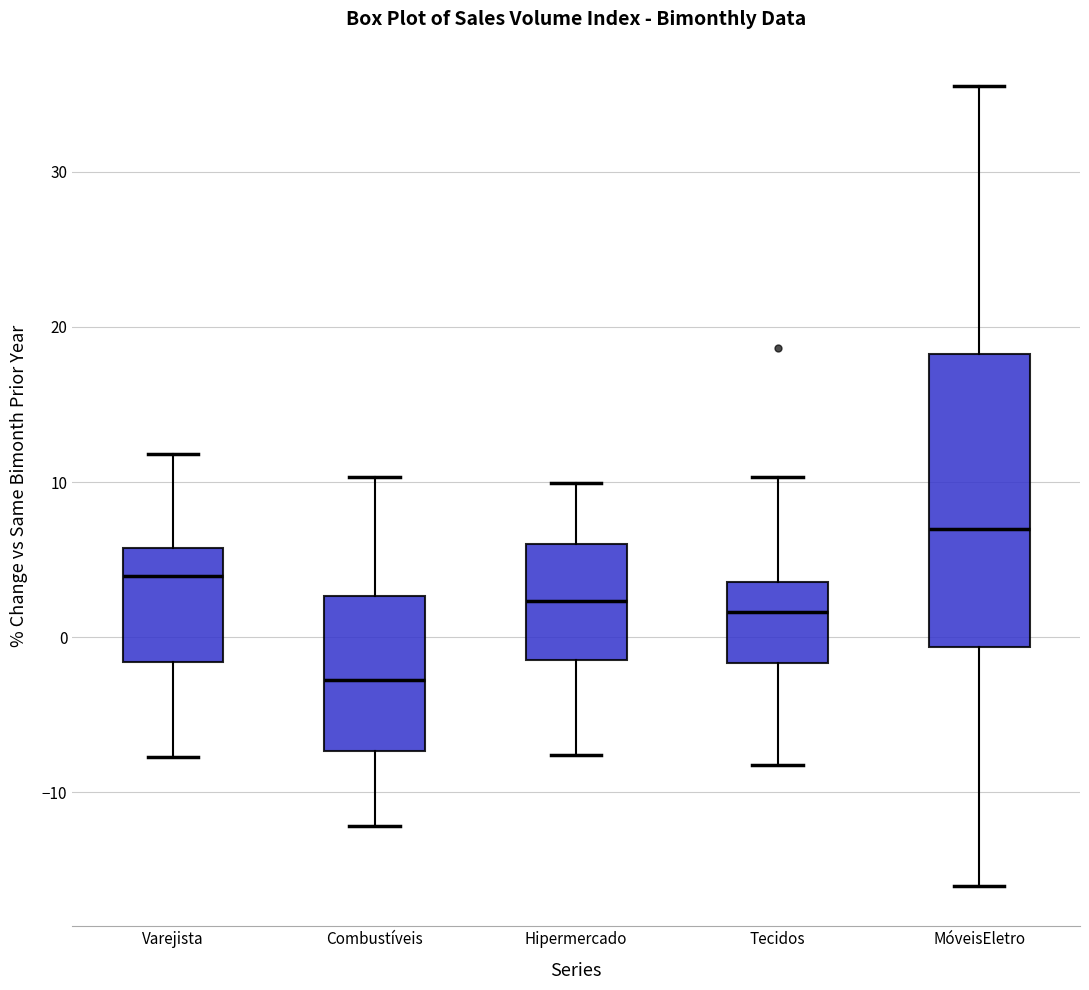

Reading left to right, transcribe this box plot: for each box, give where its median line is, the range the box spans, and where its two whiskers end, as read against the y-axis. The values are not printed on the chart, so give them approximately, as read against the axis.

Varejista: median 4, box -2 to 6, whiskers -8 to 12
Combustíveis: median -3, box -7 to 3, whiskers -12 to 10
Hipermercado: median 2, box -1 to 6, whiskers -8 to 10
Tecidos: median 2, box -2 to 4, whiskers -8 to 10
MóveisEletro: median 7, box -1 to 18, whiskers -16 to 36